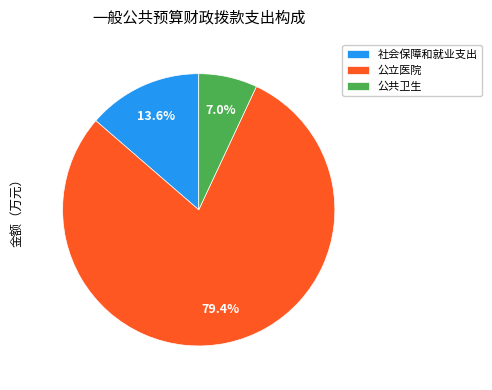

Does 社会保障和就业支出 represent more than half of the total?

No